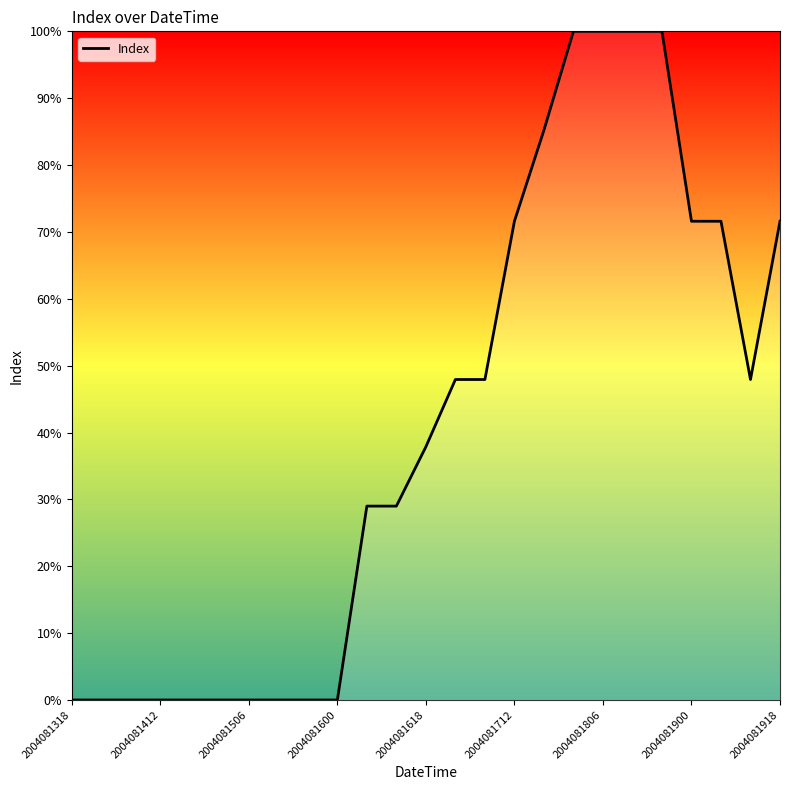

How many distinct data groups are displayed?

1